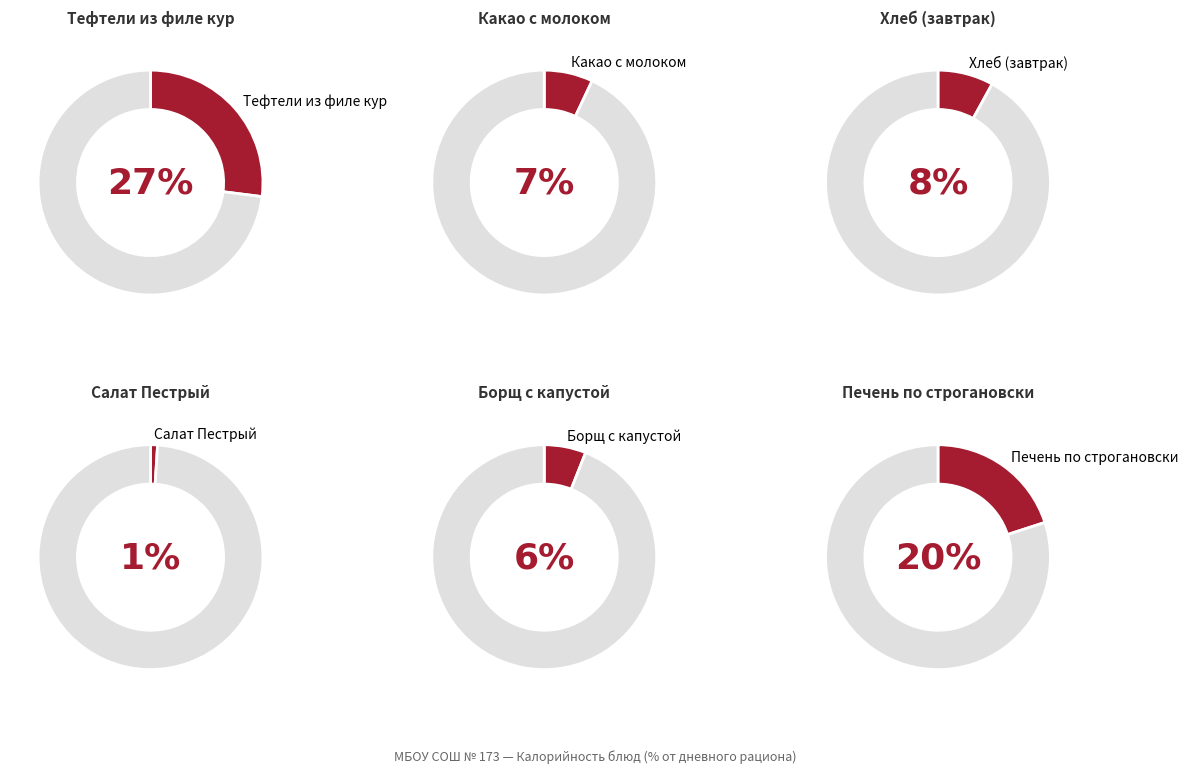

Does Завтрак: Тефтели из филе кур паровые в соусе account for over 50% of the chart?

No